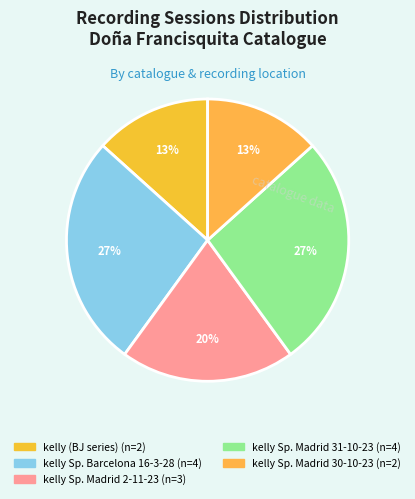

Does any single category account for the majority?

No